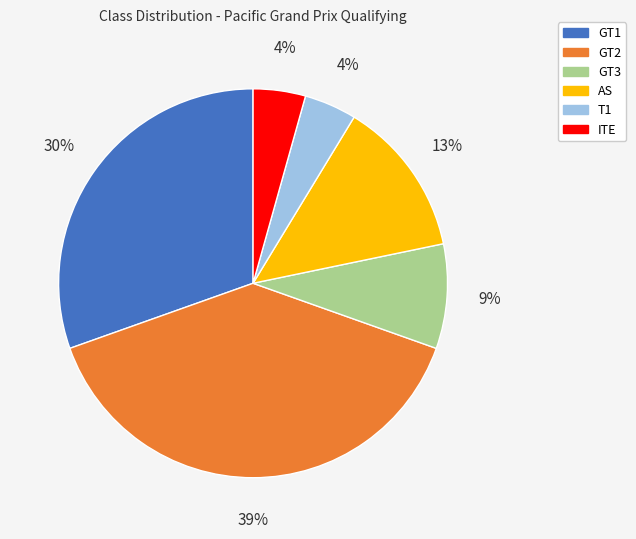

Do GT2 and GT1 together represent more than half of the pie?

Yes